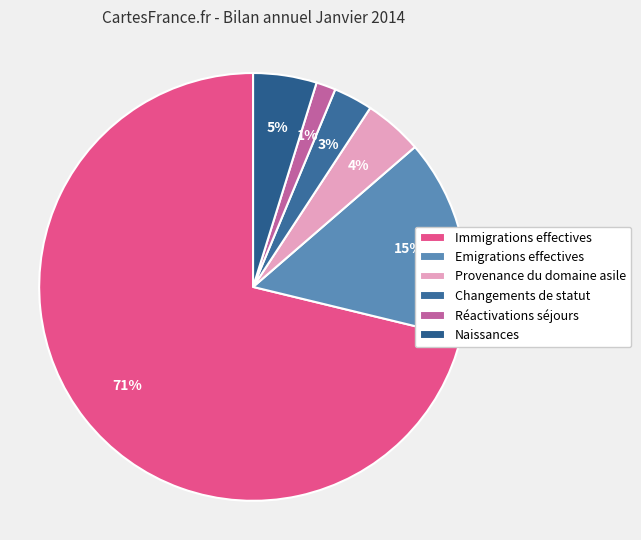

To the nearest percent, what portion does Changements de statut represent?

3%